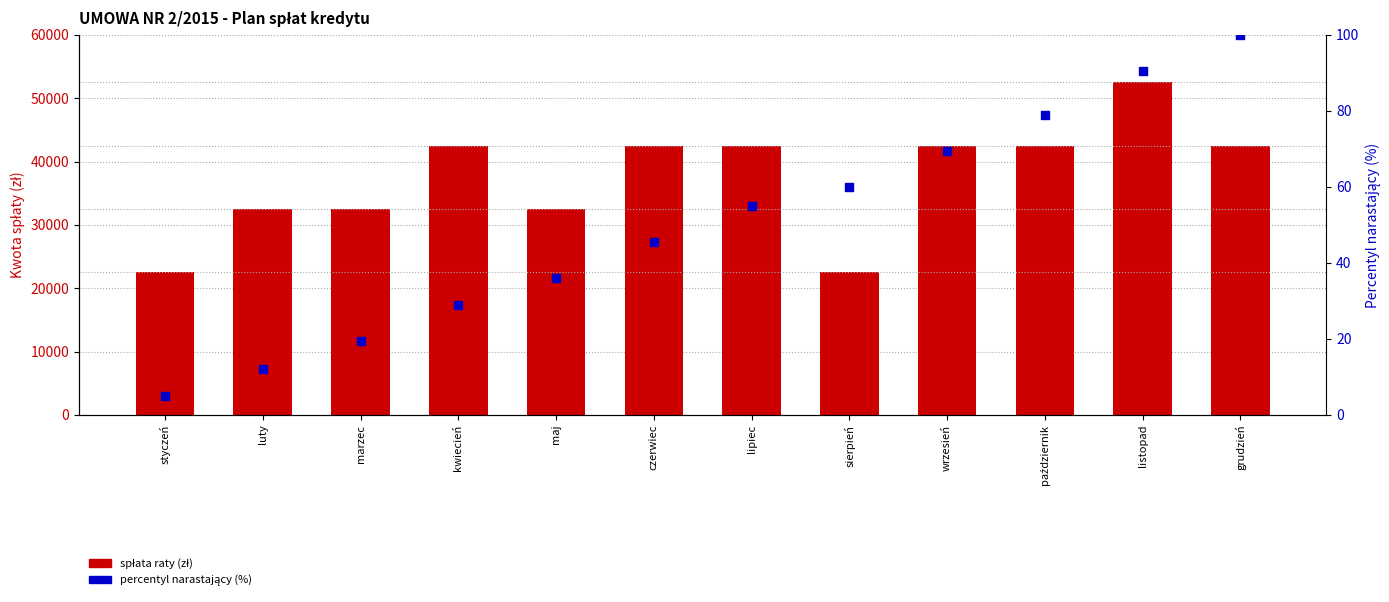

Which series reaches the maximum Y coordinate?

spłata raty (zł)